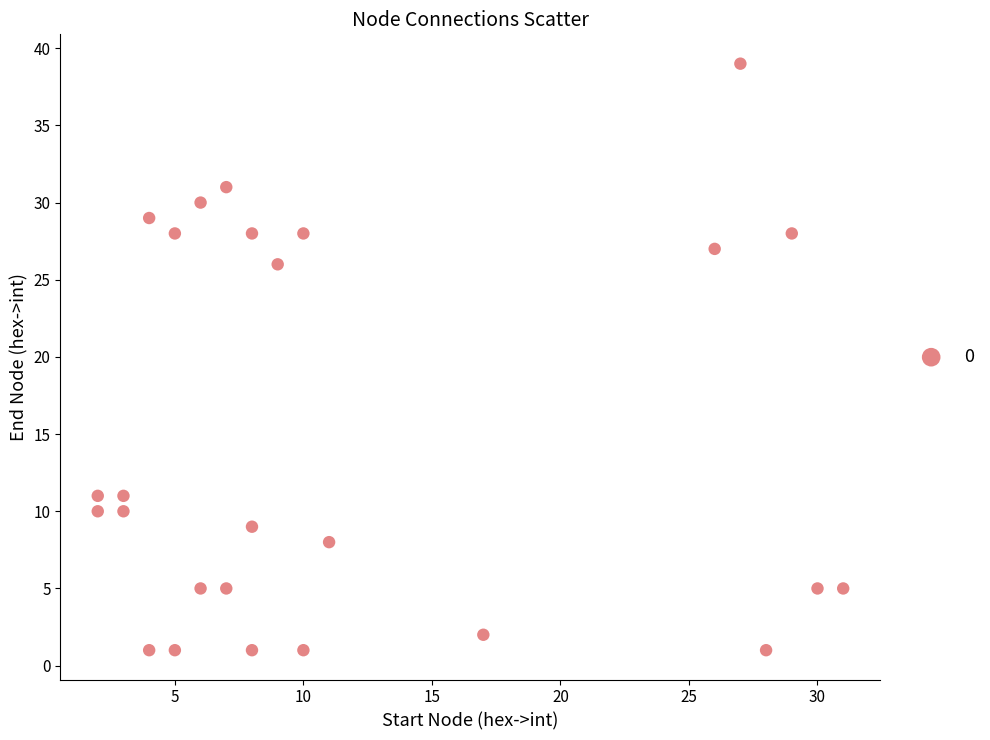

What is the range of X values (max minus min)?

29